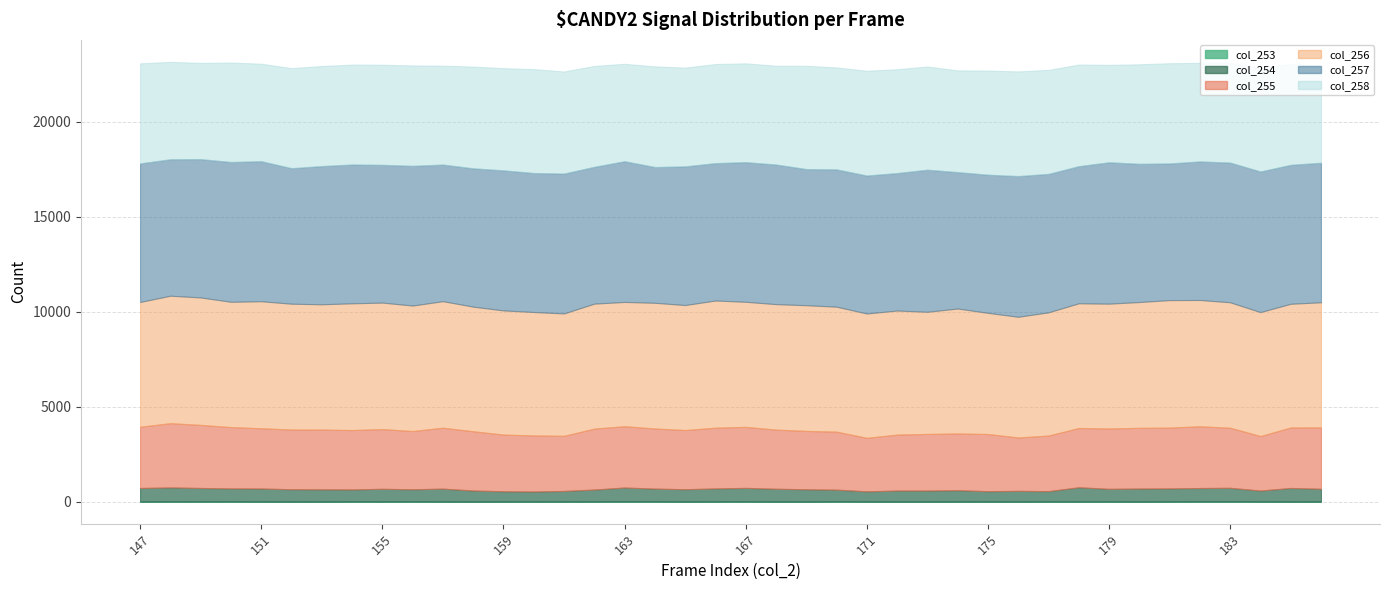

True or false: col_255 and col_254 intersect in this chart.

False